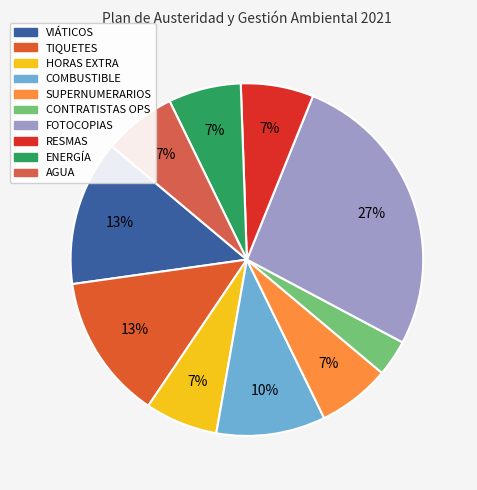

Is it true that HORAS EXTRA is 7% of the pie?

True